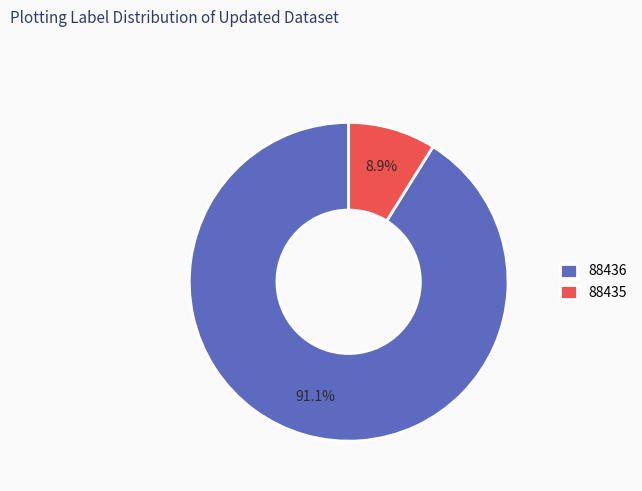

Is it true that 88436 is 91% of the pie?

True